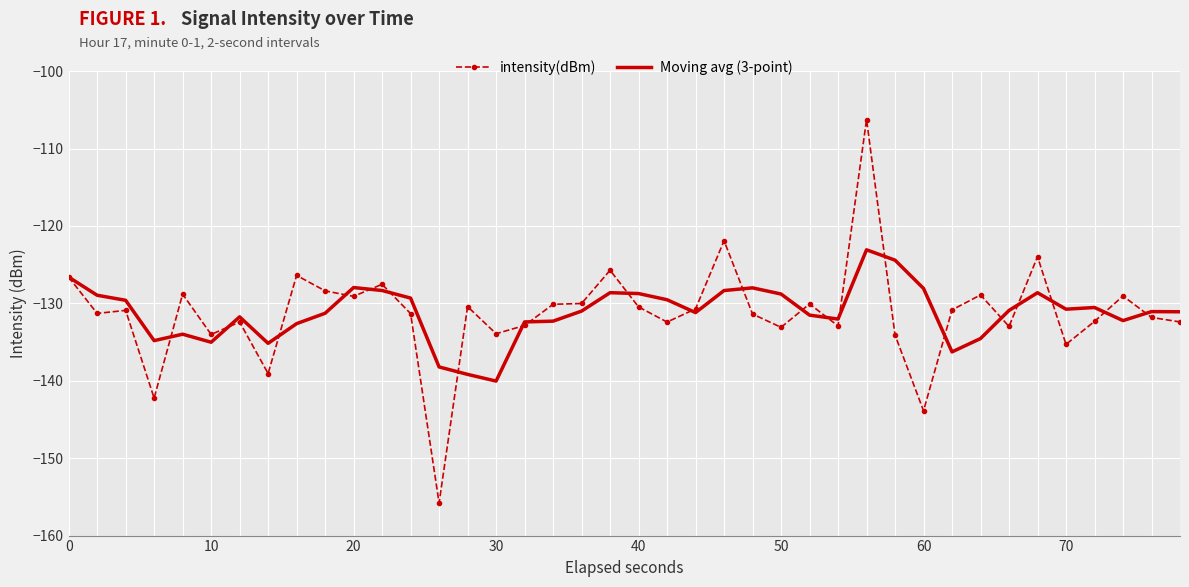

What is the maximum value for Moving avg (3-point)?

-123.1